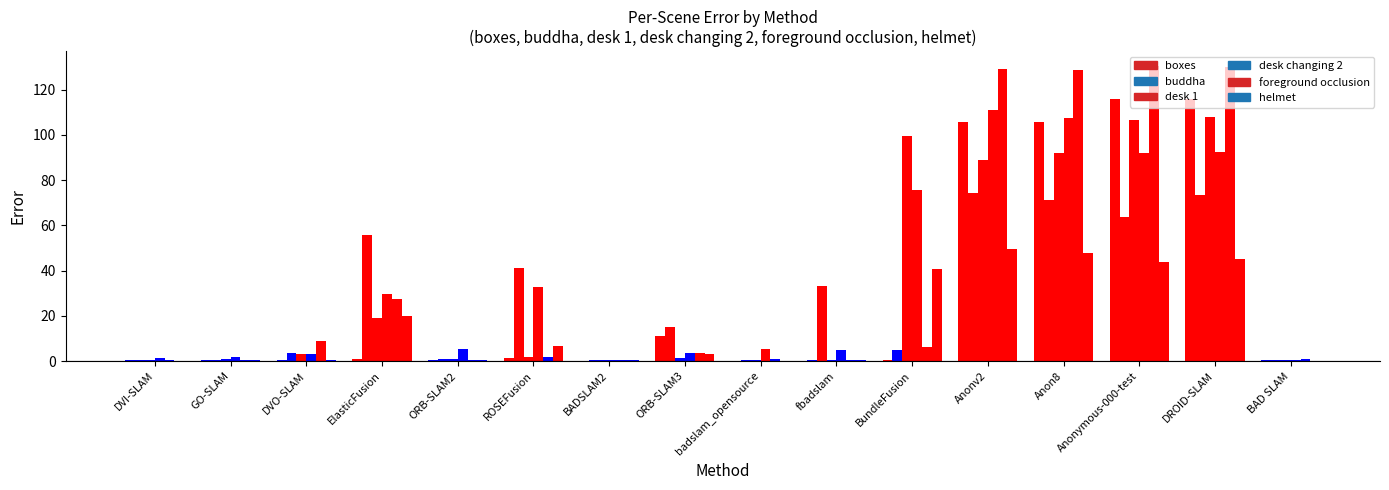

At which label does foreground occlusion first exceed 3?

DVO-SLAM